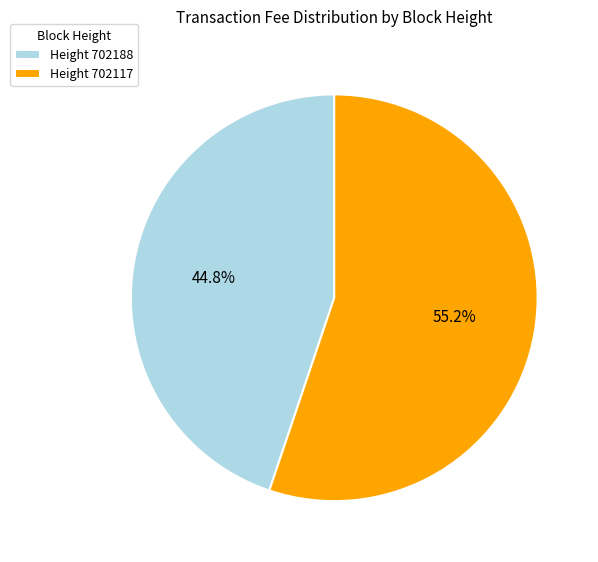

To the nearest percent, what is the average slice percentage?

50%